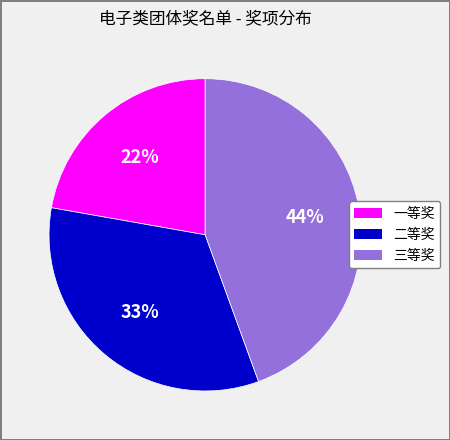

How many segments does this pie chart have?

3